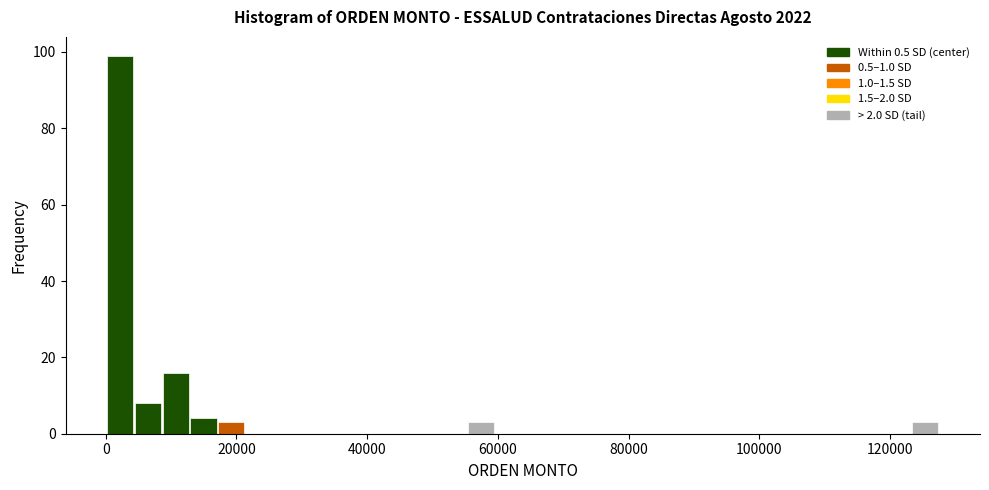

Read against the x-axis, roughly where is the centre of the tallest bar?

2000